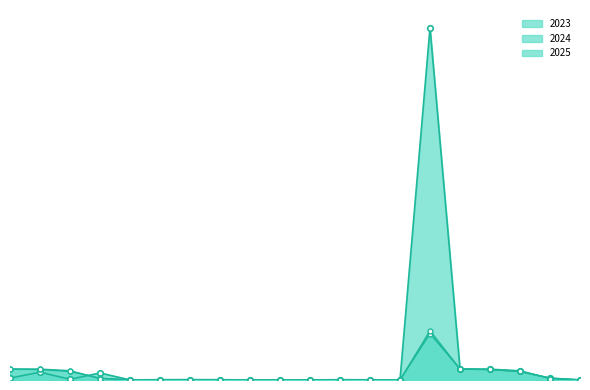

List the labels in order of 2023 value, smallest first.

9, 8, 10, 19, 4, 13, 12, 7, 11, 5, 6, 2, 18, 0, 3, 1, 17, 16, 15, 14